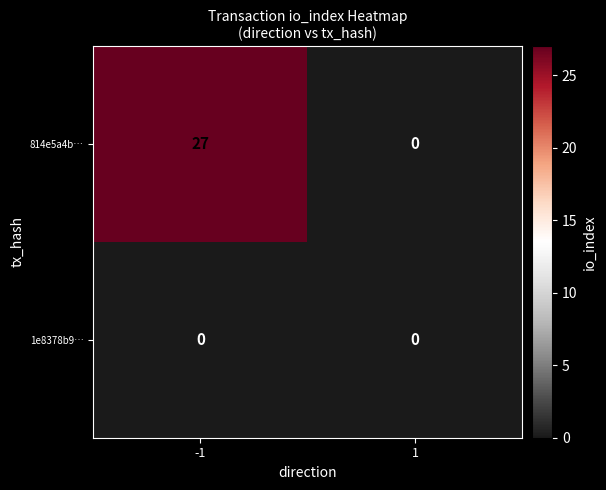

How many series are shown in this chart?

2